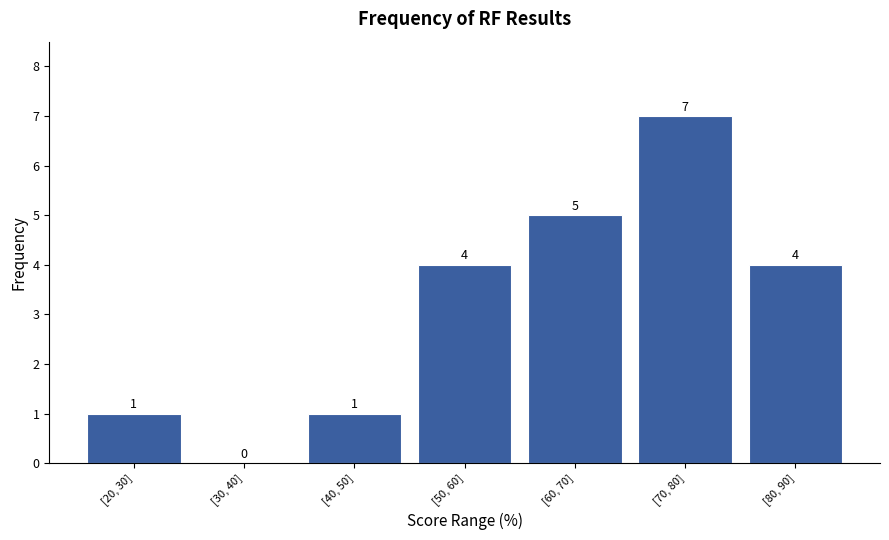

Reading left to right, list all the values displayed in this chart.

[20, 30]=1	[30, 40]=0	[40, 50]=1	[50, 60]=4	[60, 70]=5	[70, 80]=7	[80, 90]=4